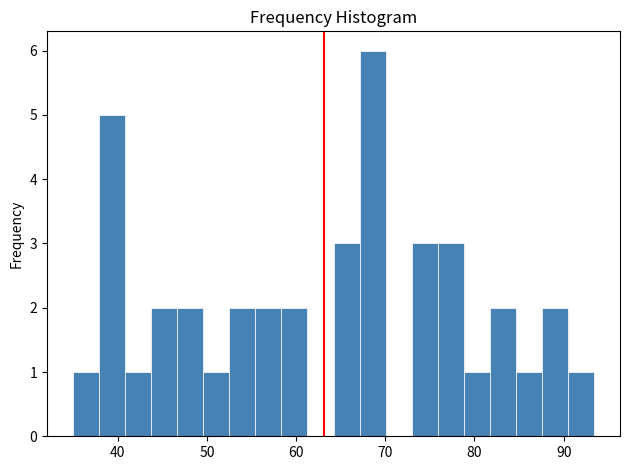

Read against the x-axis, roughly where is the centre of the tallest bar?

69